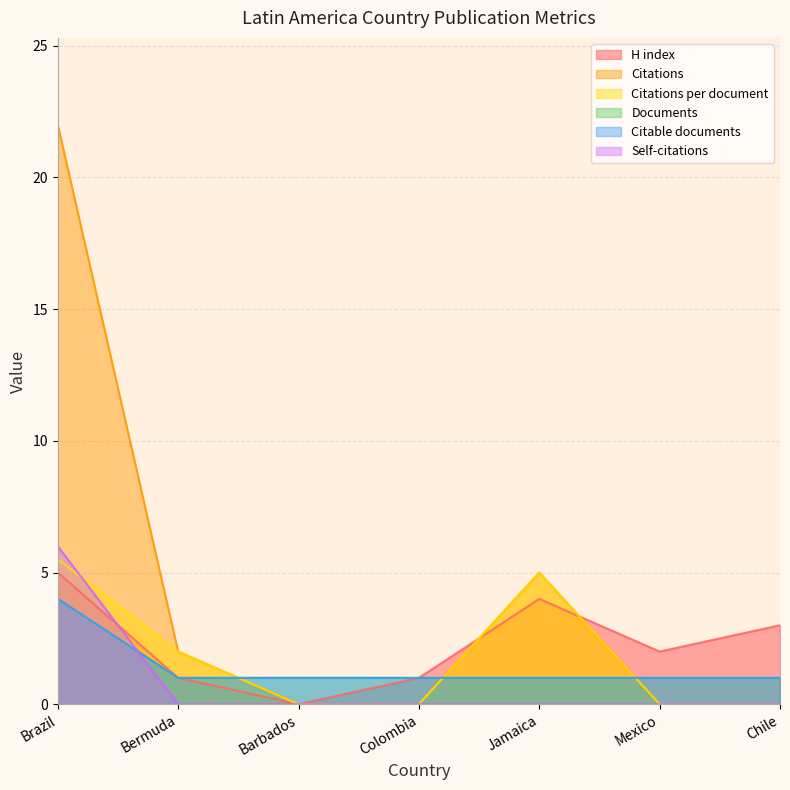

What are all the series names shown in the legend?

H index, Citations, Citations per document, Documents, Citable documents, Self-citations